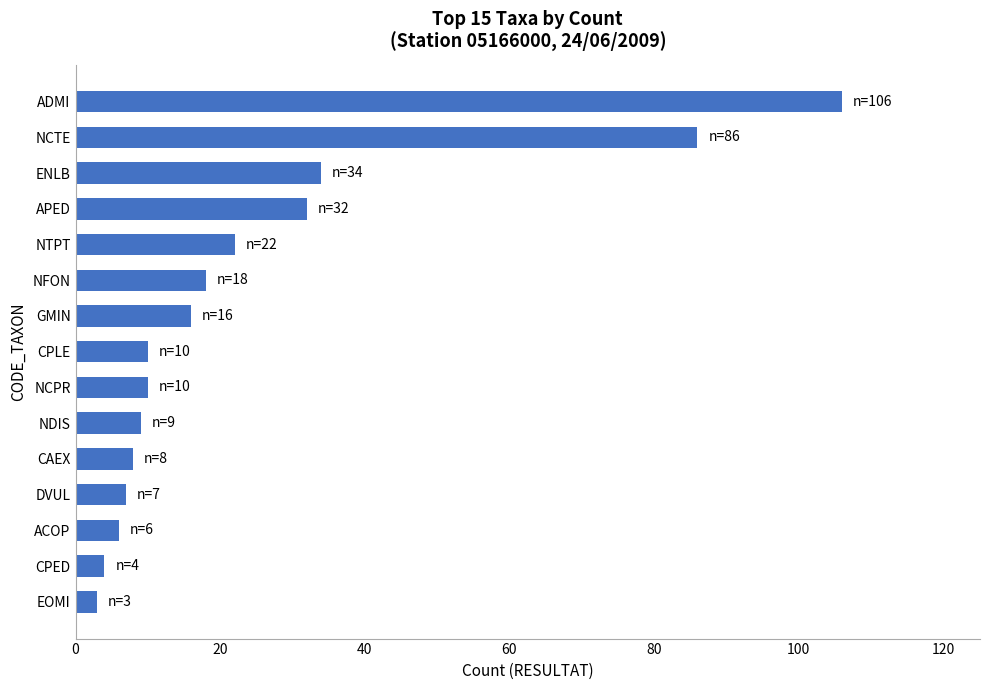

What is the label of the 10th bar from the top?

NDIS